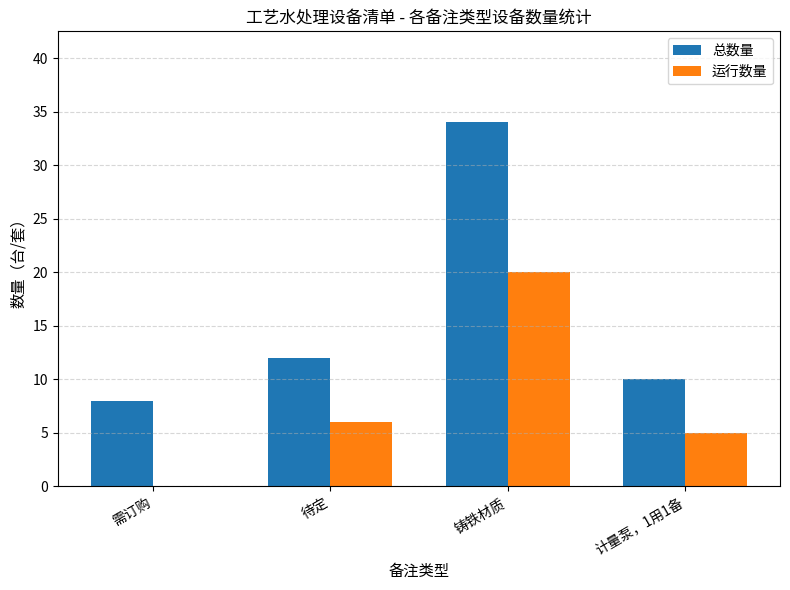

The value of 运行数量 at 需订购 is -8. True or false?

False